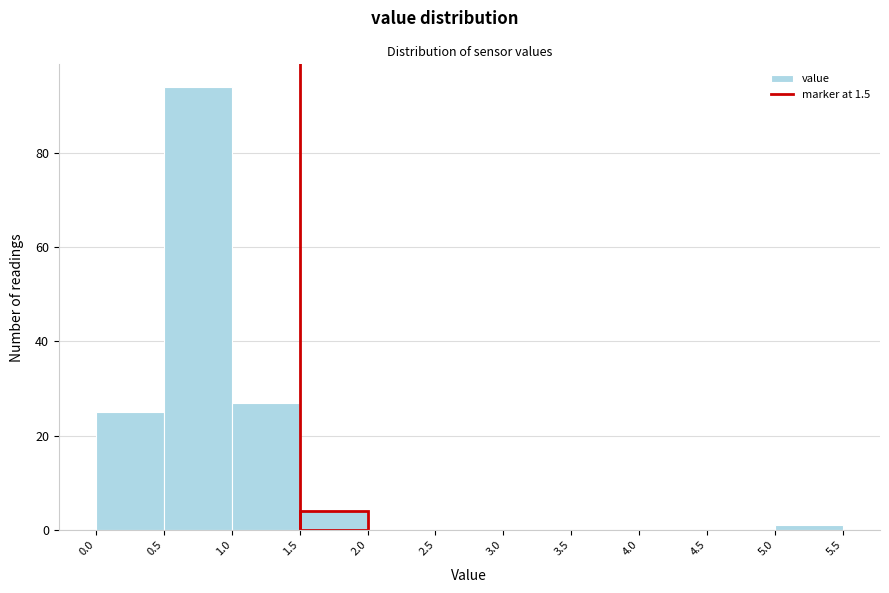

Over which range of the x-axis is the bar tallest?

0.5 to 1.0